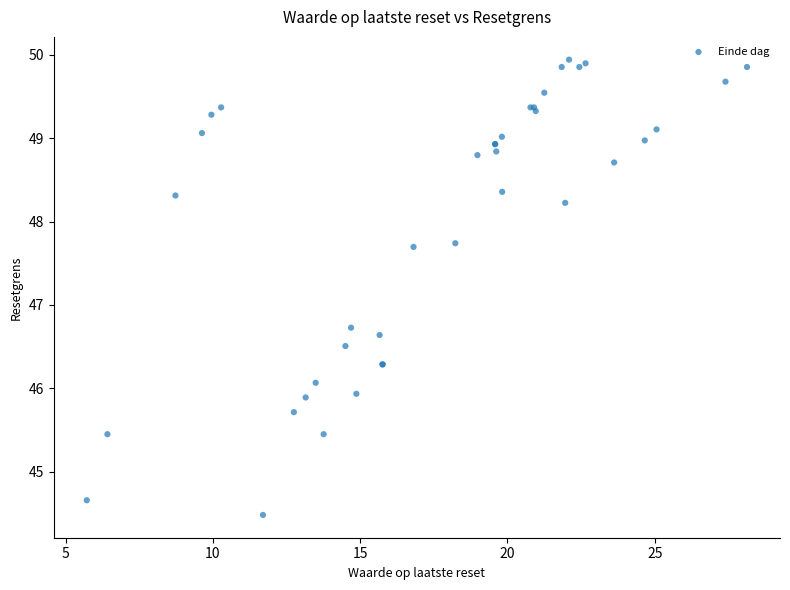

What Y value in the scatter plot is closest to 47?

46.7